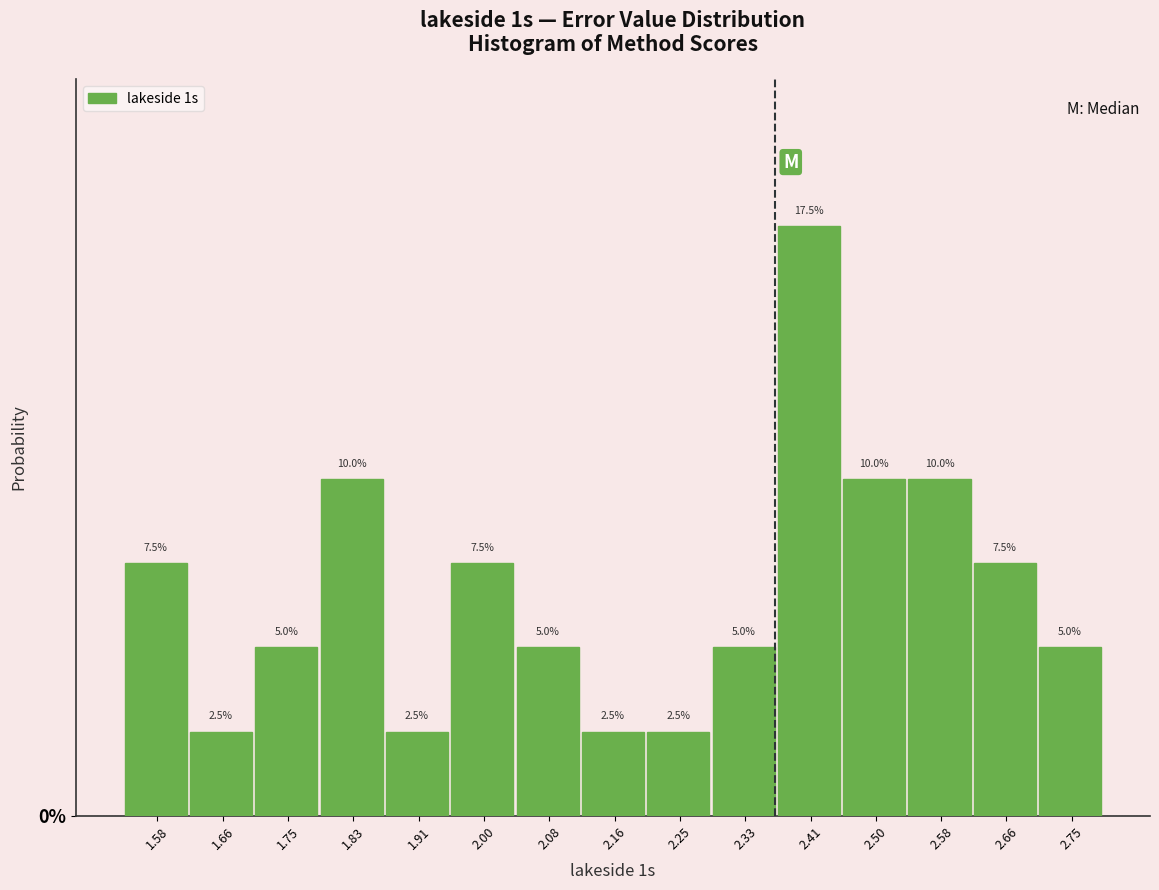

Reading left to right, transcribe all the data shown in this chart.

1.58=7.5	1.66=2.5	1.75=5.0	1.83=10.0	1.91=2.5	2.00=7.5	2.08=5.0	2.16=2.5	2.25=2.5	2.33=5.0	2.41=17.5	2.50=10.0	2.58=10.0	2.66=7.5	2.75=5.0